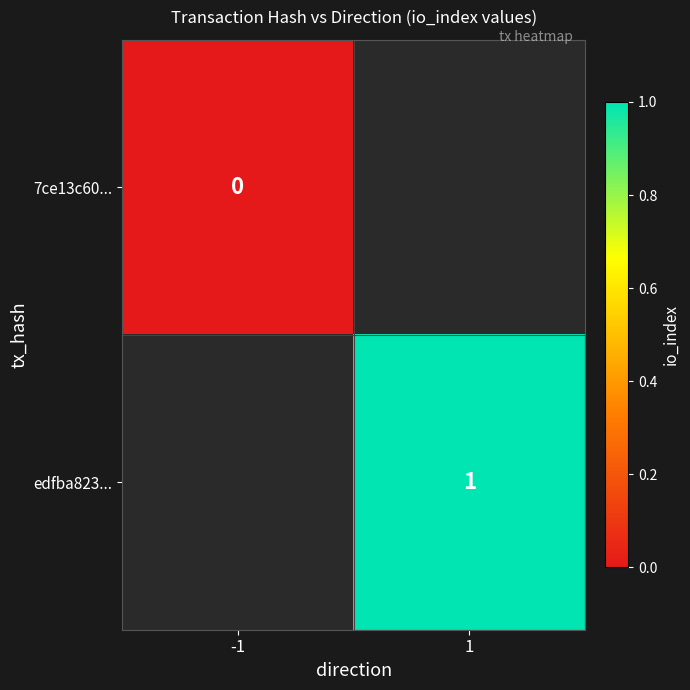

The edfba823... series shows 1 at 1. True or false?

True